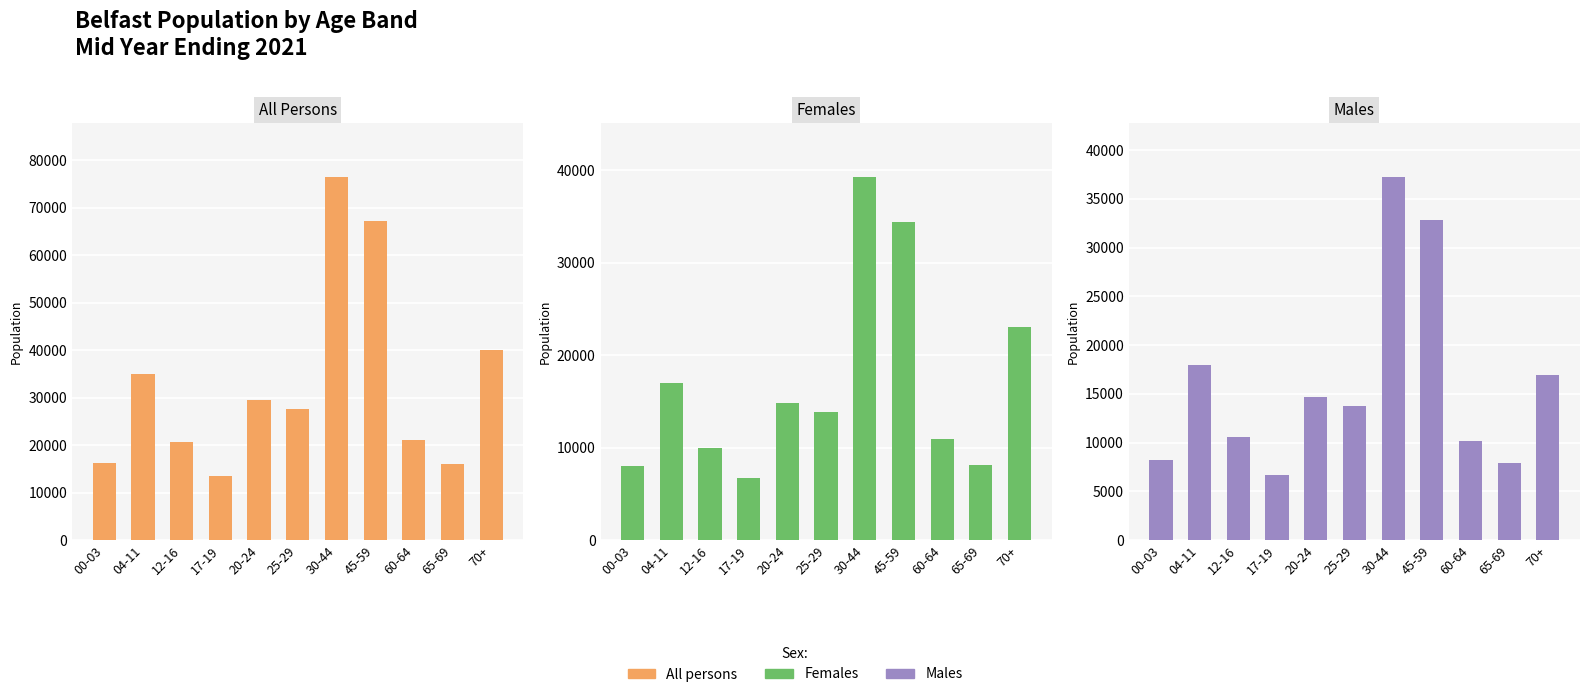

How many bars are there in total?

33